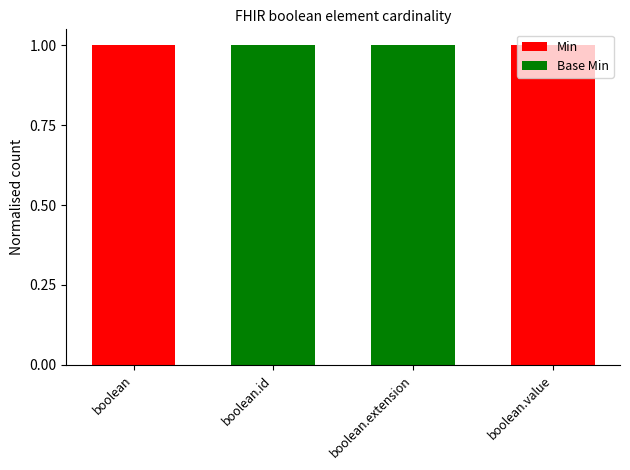

The Min series shows 0 at boolean.extension. True or false?

True